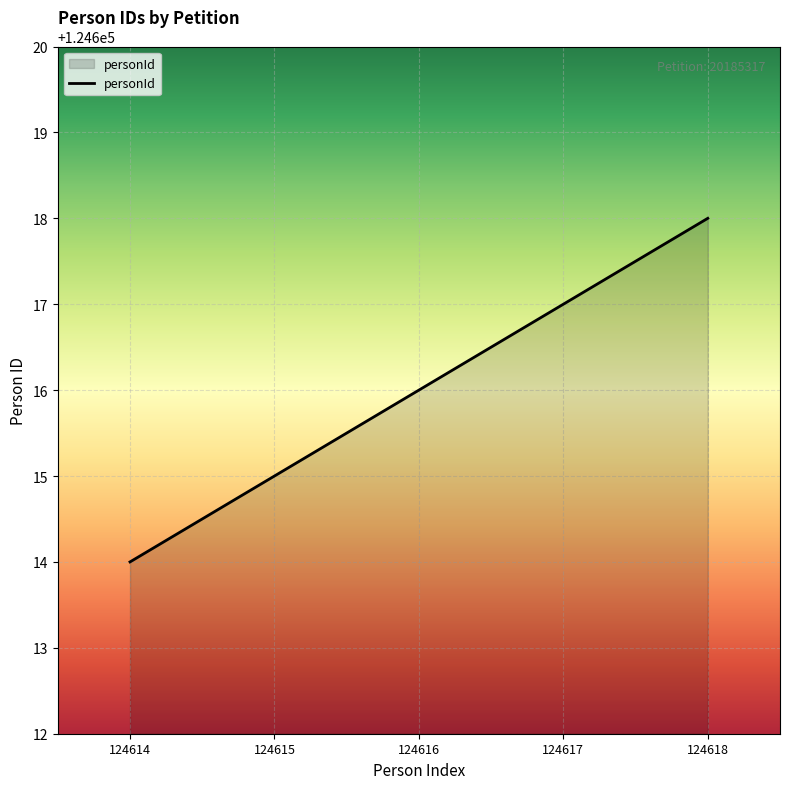

True or false: there are more than 0 points higher than both neighbors.

False